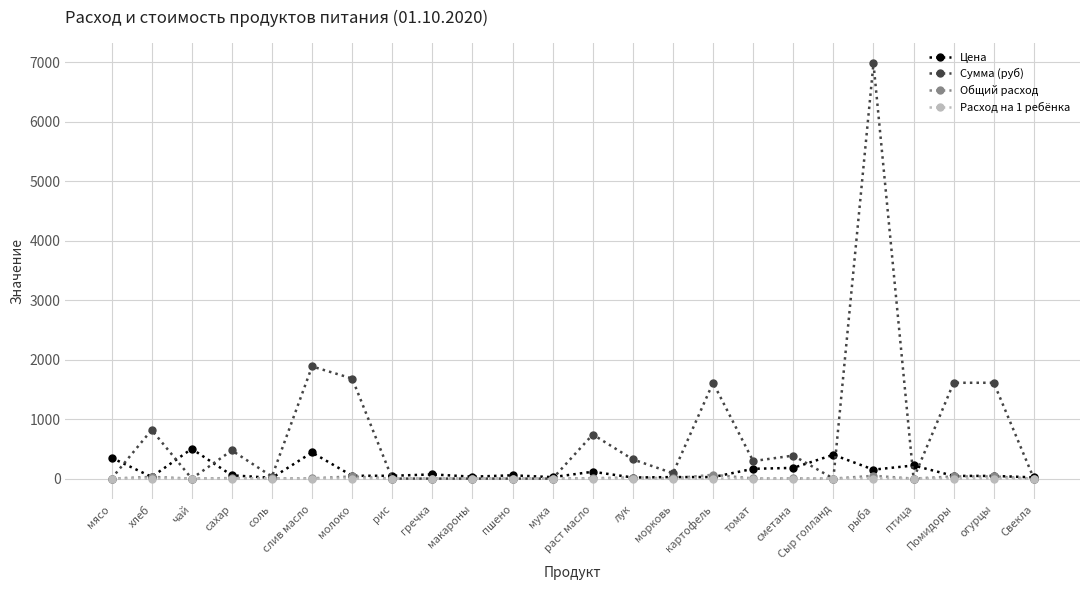

True or false: Цена has more than 2 interior local peaks.

True